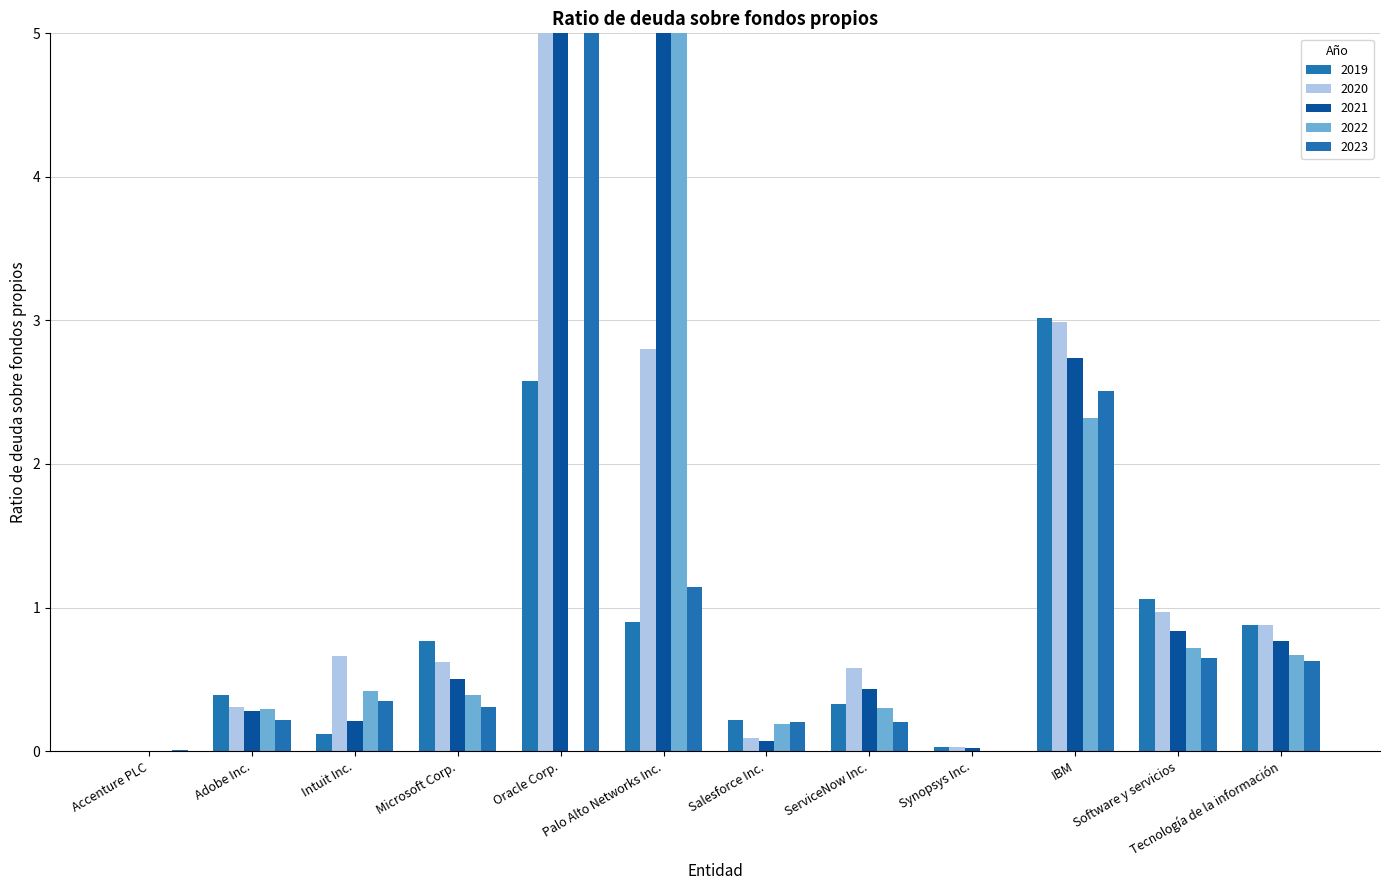

What is the sum of all 2022 values?

22.8